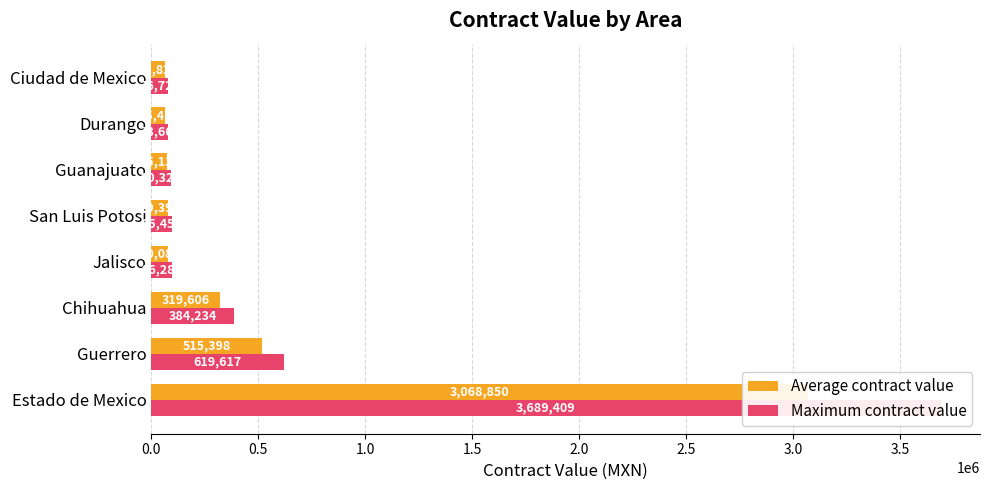

The Average contract value series shows 124125.7 at Guanajuato. True or false?

False